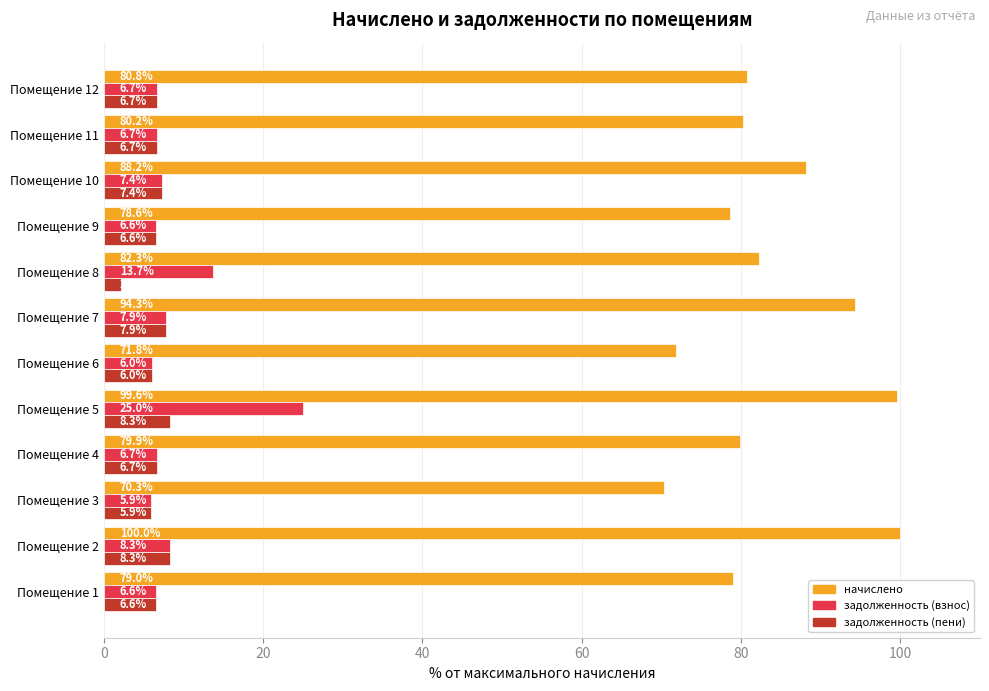

At how many categories does at least one series exceed 43?

12